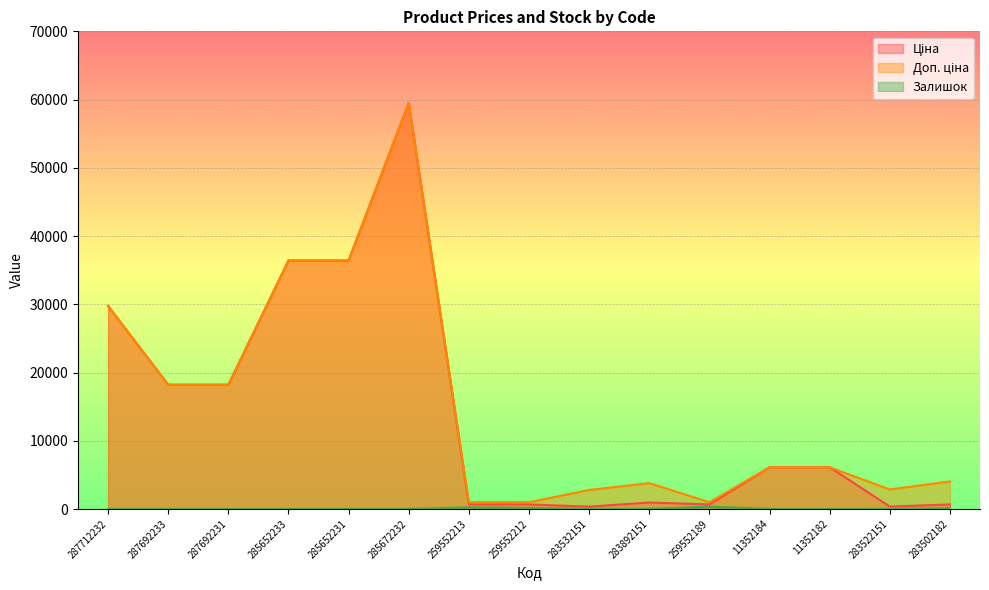

In Доп. ціна, how many points are higher than both neighbors (excluding endpoints)?

2